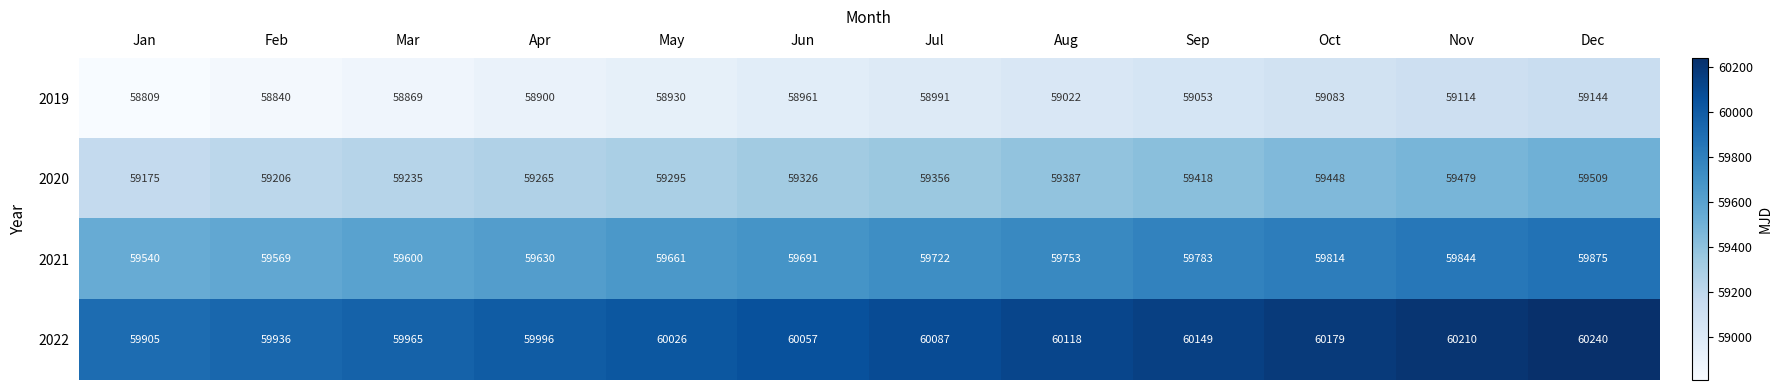

What is the spread (max minus min) of values at Sep?

1096